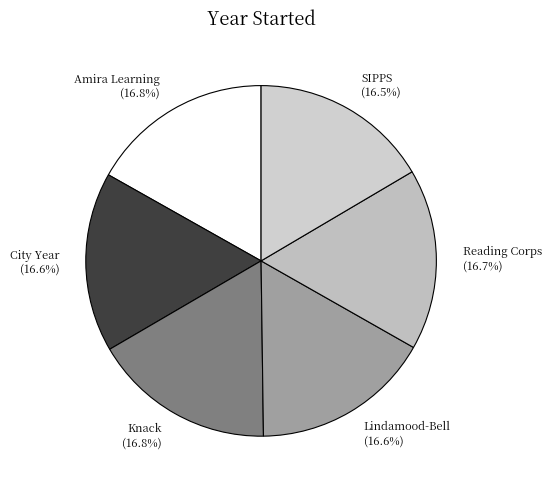

Approximately how many times larger is the value at Amira Learning compared to Knack?

1.0